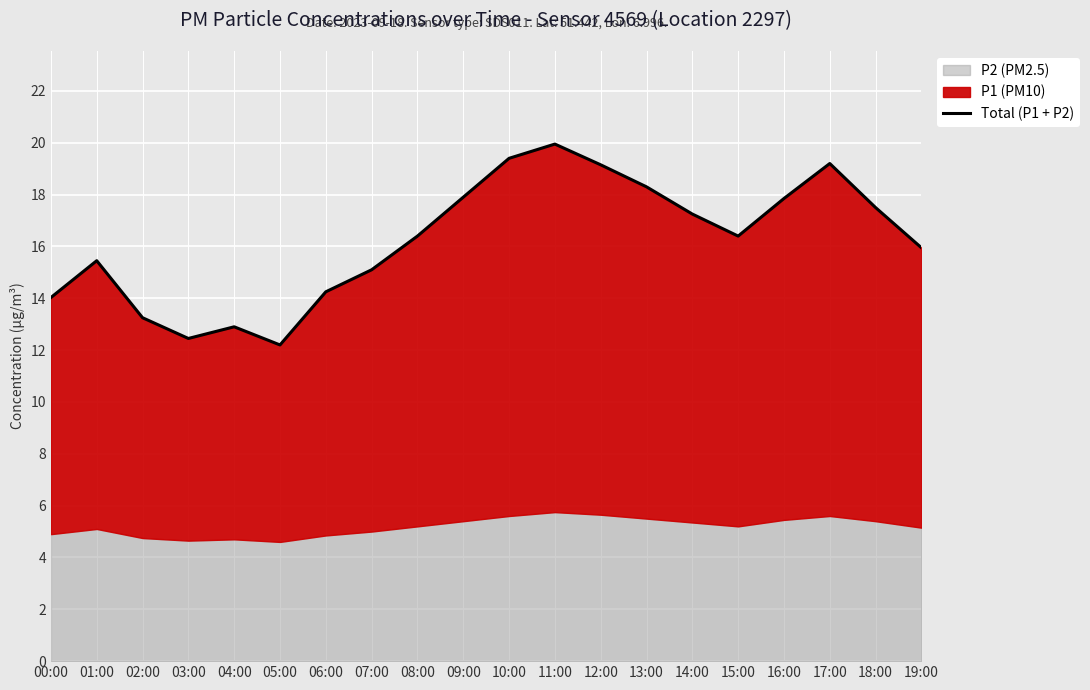

How many interior local peaks (higher than both neighbors) does the data have?

4